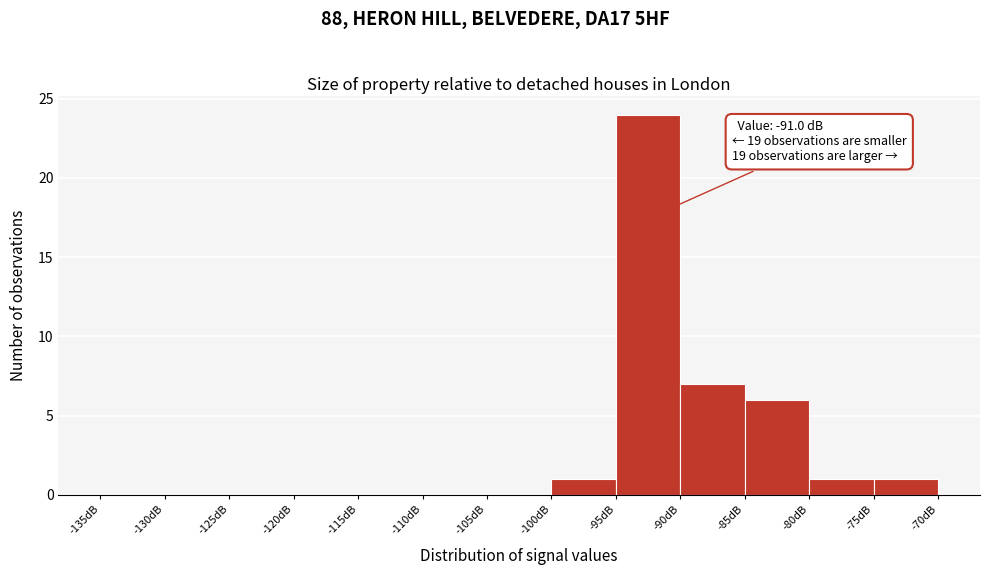

Over which range of the x-axis is the bar tallest?

-95 to -90